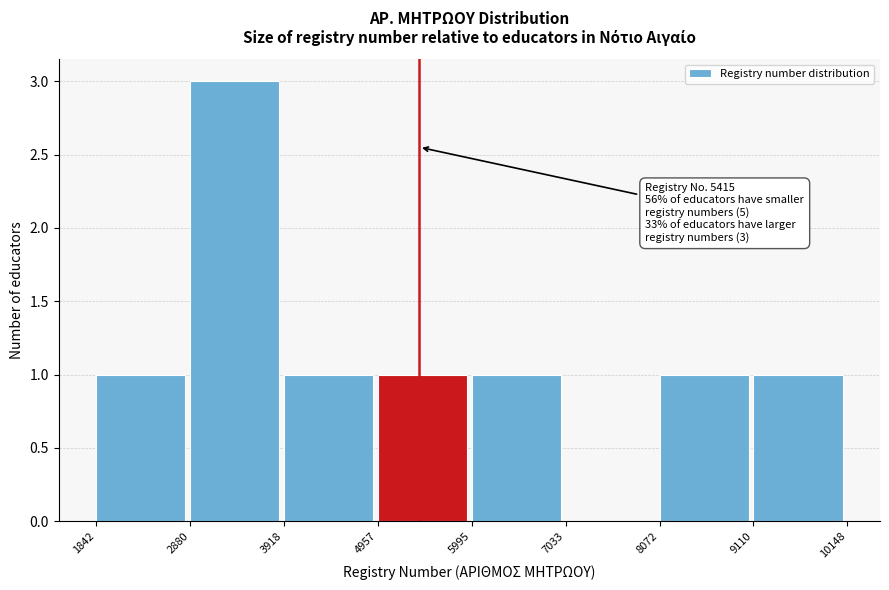

Which range on the x-axis has the tallest bar?

2880 to 3918